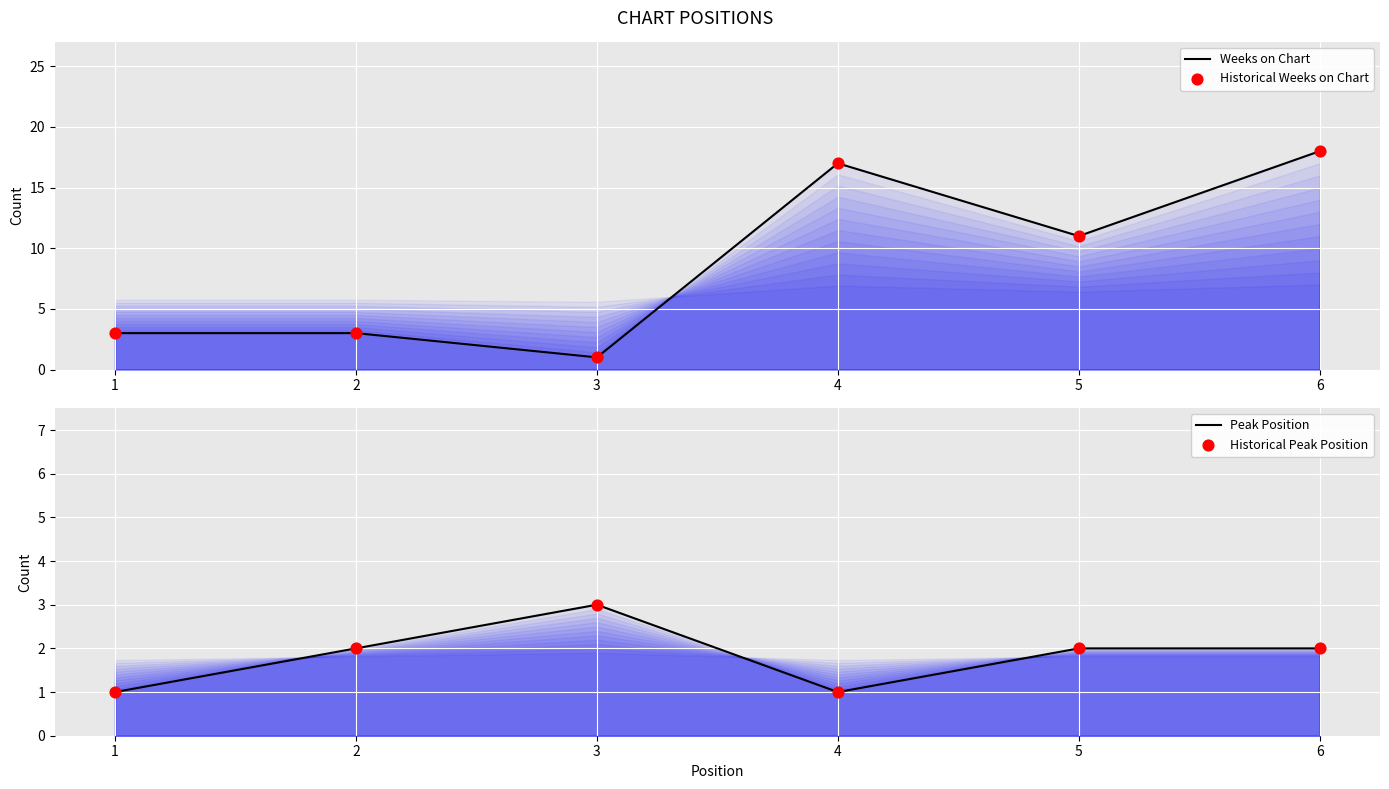

At how many categories does at least one series exceed 10?

3